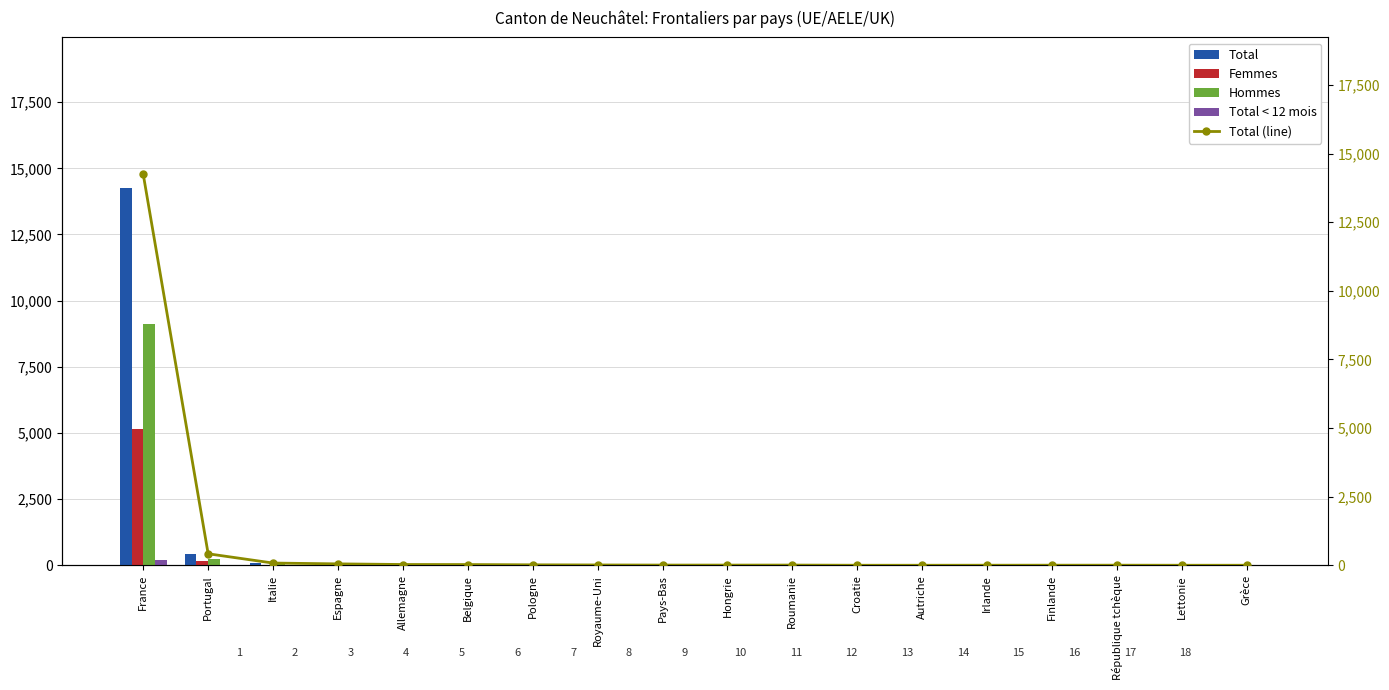

What is the difference between the maximum and minimum values in the Hommes series?

9100